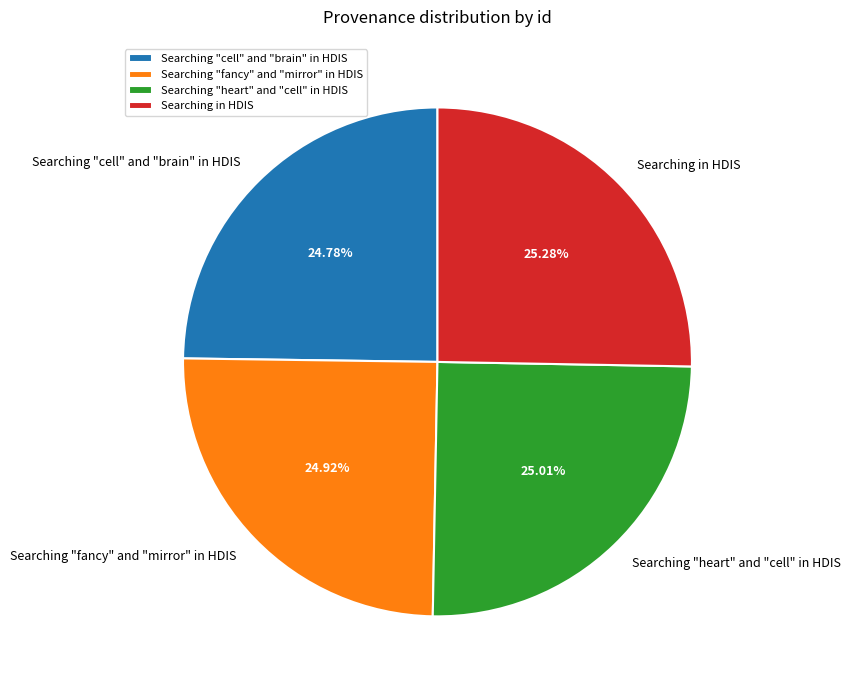

What is the total percentage of Searching "cell" and "brain" in HDIS and Searching "fancy" and "mirror" in HDIS?

49.7%